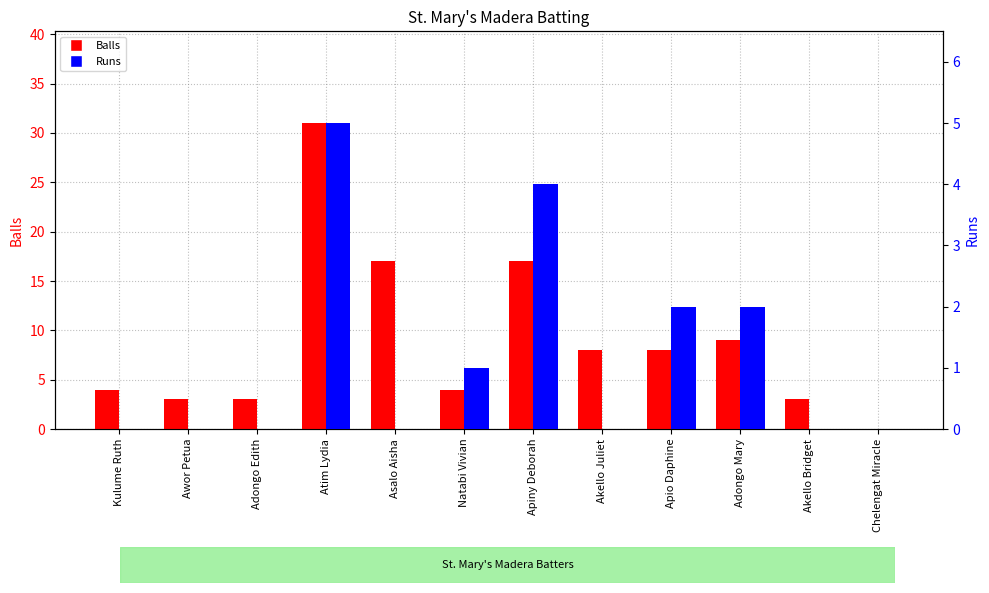

Is it true that Runs equals 2 at Apiny Deborah?

False